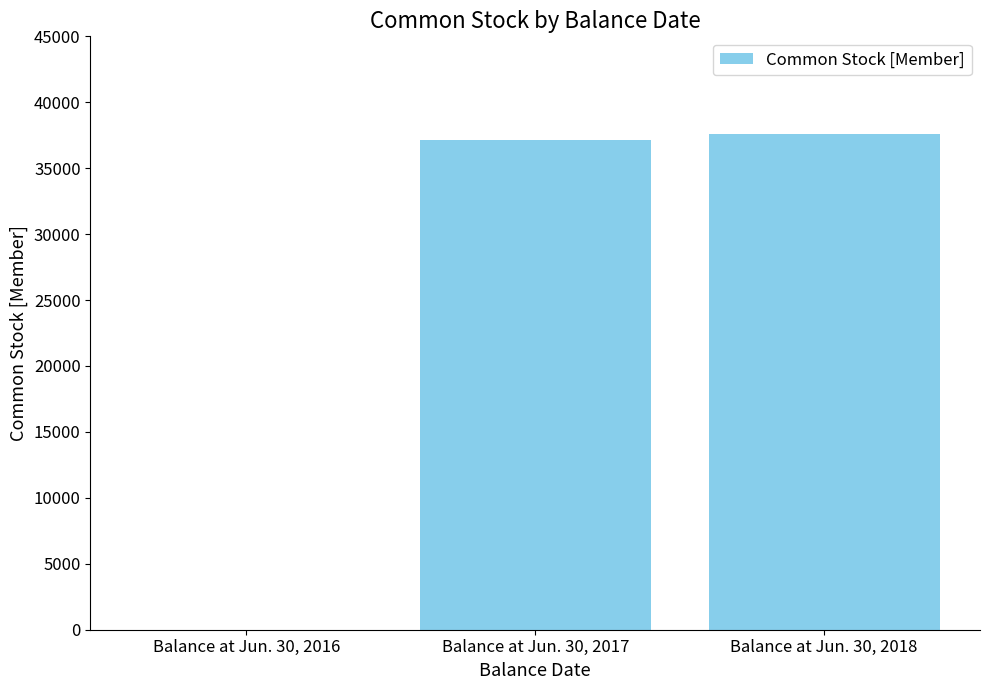

True or false: the data shows 37628 at Balance at Jun. 30, 2018.

True